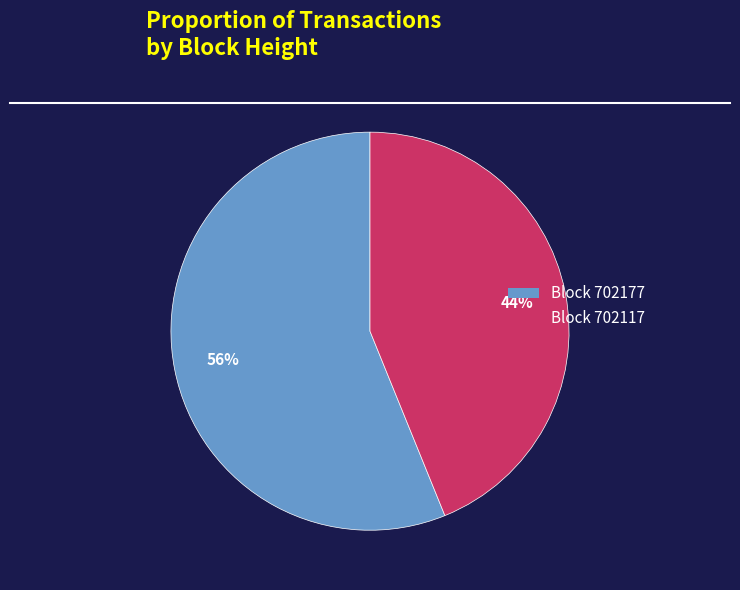

Do Block 702177 and Block 702117 together represent more than half of the pie?

Yes